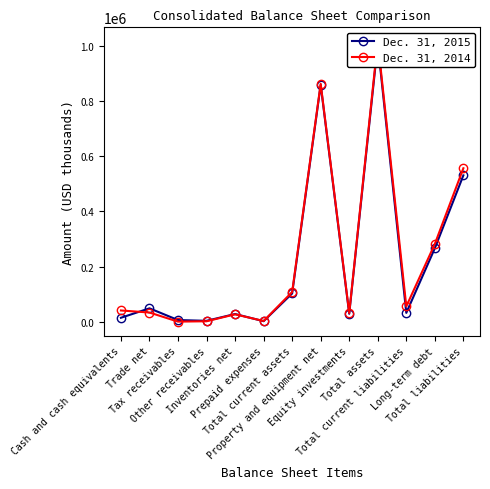

What position from the right is Total current liabilities?

3